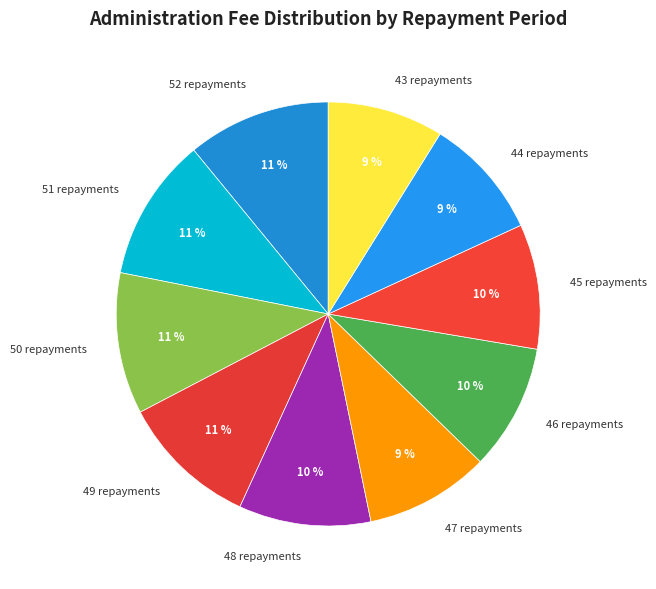

True or false: 46 repayments accounts for 15% of the total.

False